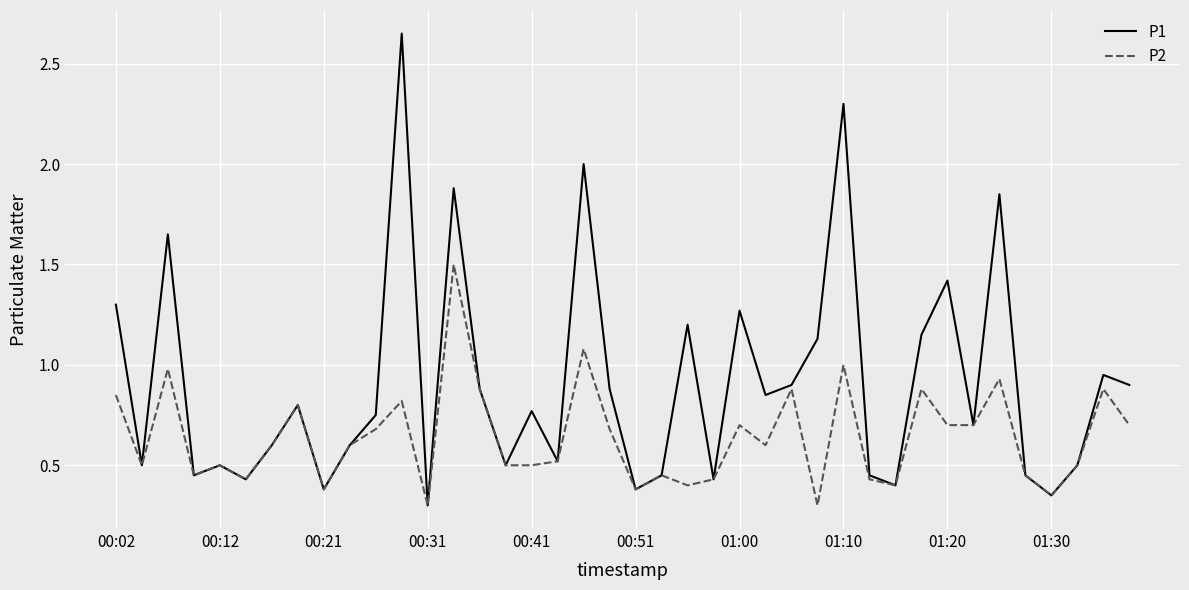

How many lines are shown in the chart?

2